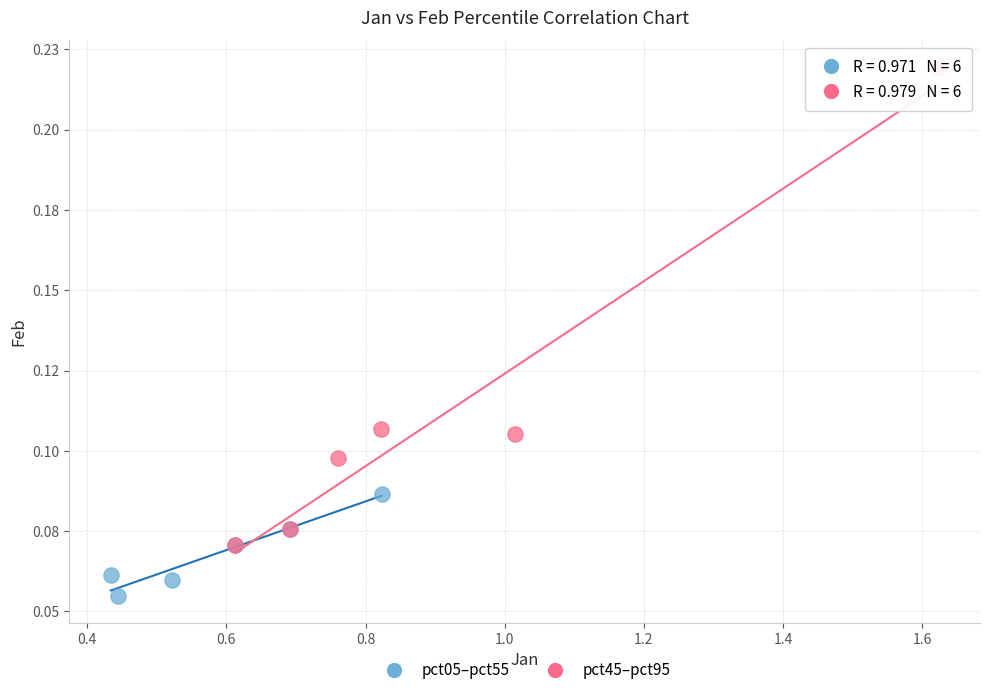

Which series reaches the minimum Y coordinate?

pct05–pct55